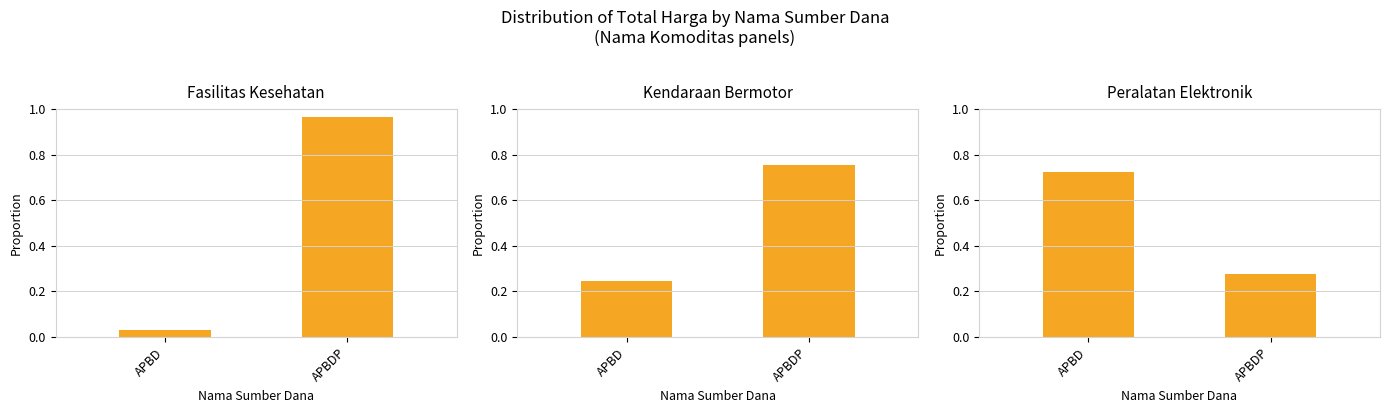

What is the label of the 2nd bar from the right?

APBD